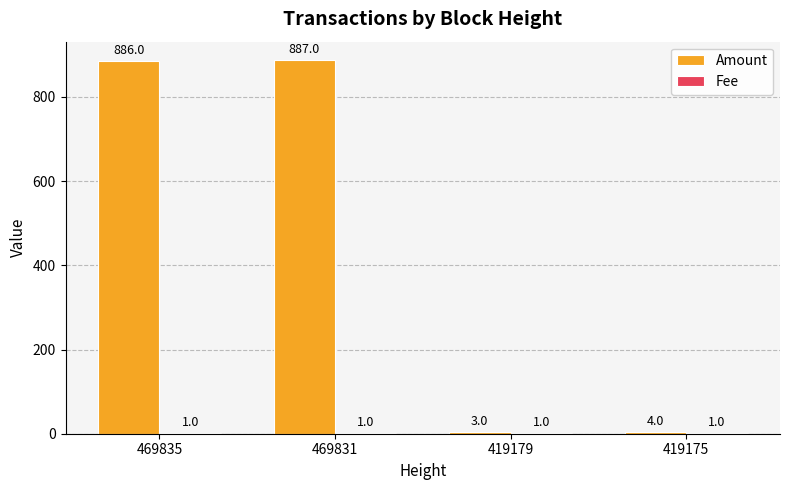

Which category has the highest value across all series?

469831